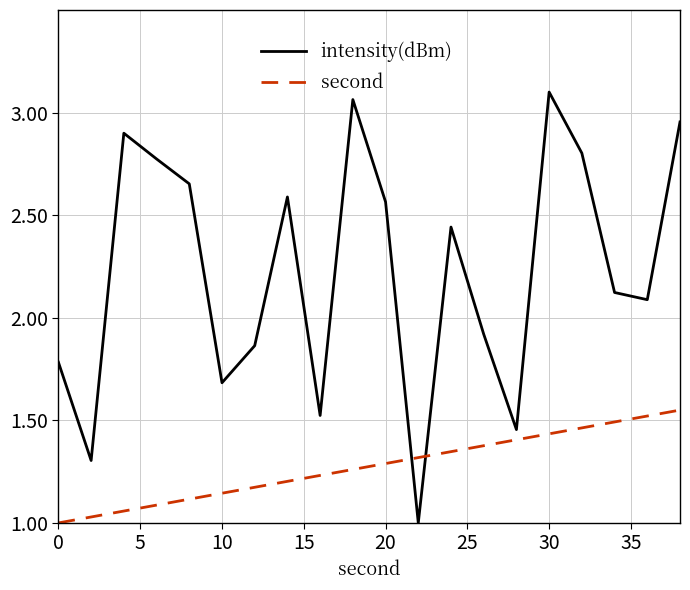

True or false: second and intensity(dBm) cross at least once.

True